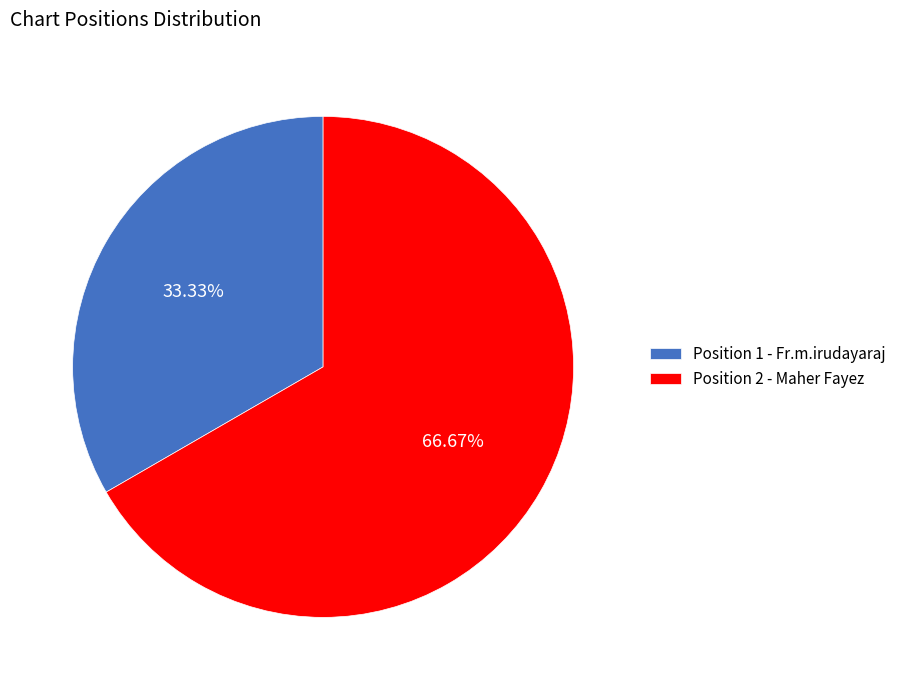

What is the largest slice in the pie chart?

Position 2 - Maher Fayez